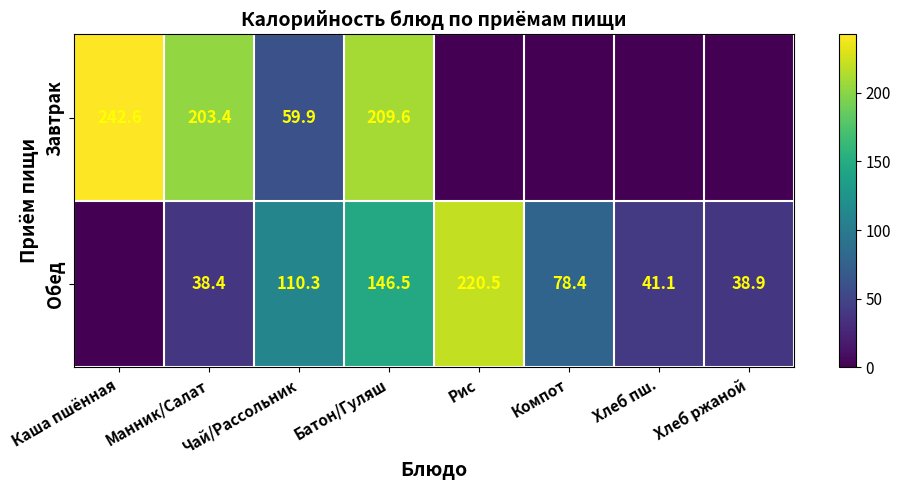

Rank the series at Рис from lowest to highest value.

Завтрак, Обед